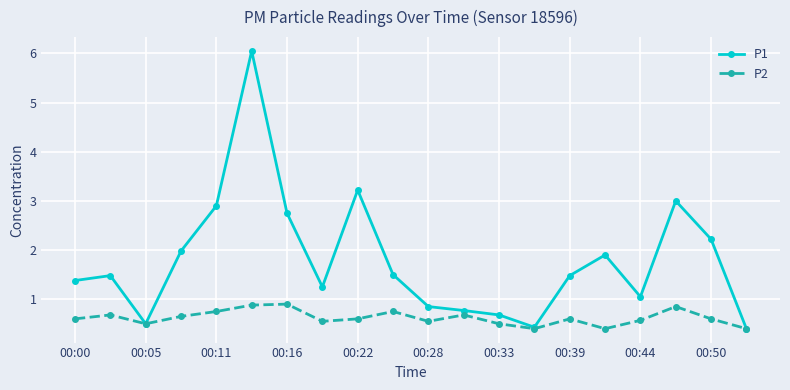

What is the value of the P1 point at the 16th from the left?

1.9